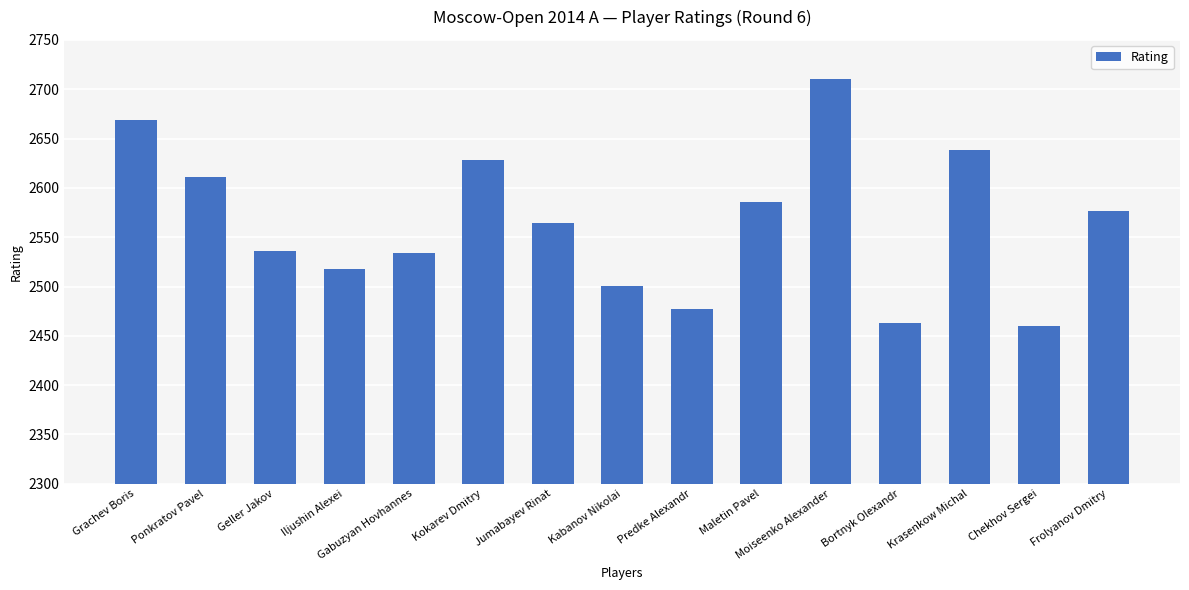

Which category has the highest value across all series?

Moiseenko Alexander